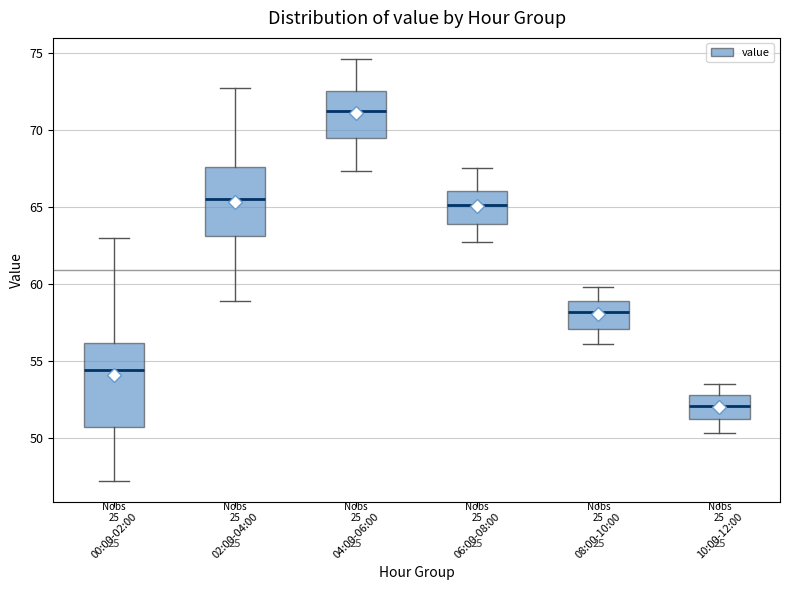

Which box has the lowest median line?

10:00-12:00